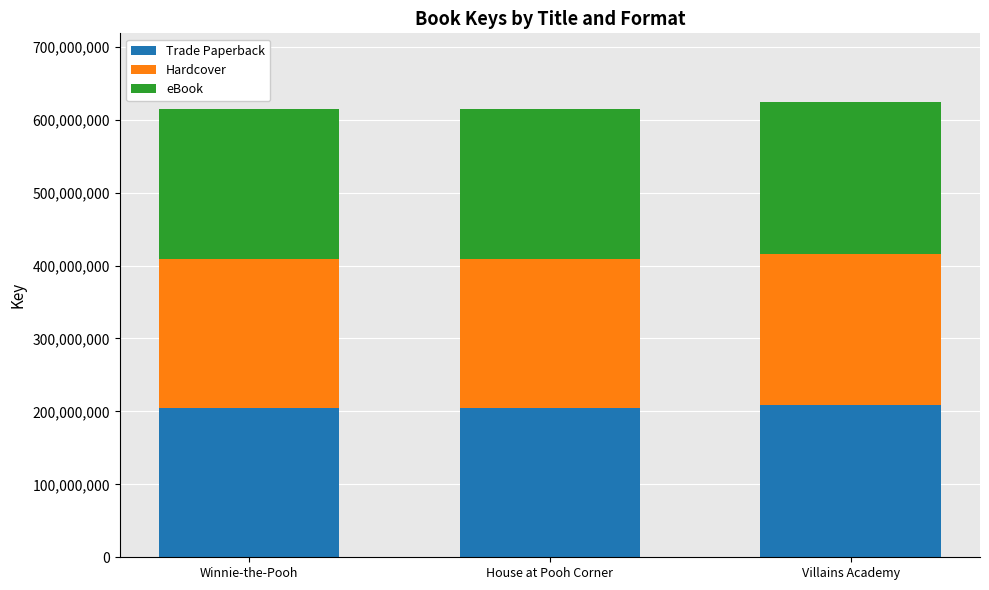

The Trade Paperback series shows 208234045 at Villains Academy. True or false?

True